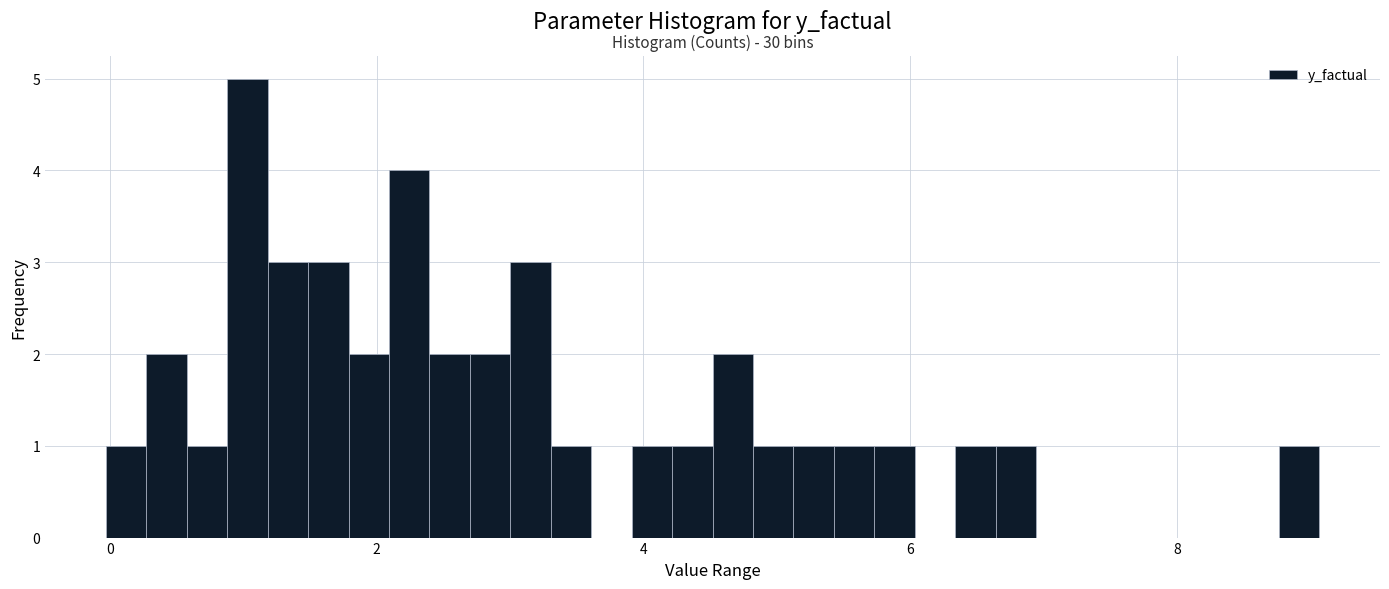

Read against the x-axis, roughly where is the centre of the tallest bar?

1.0